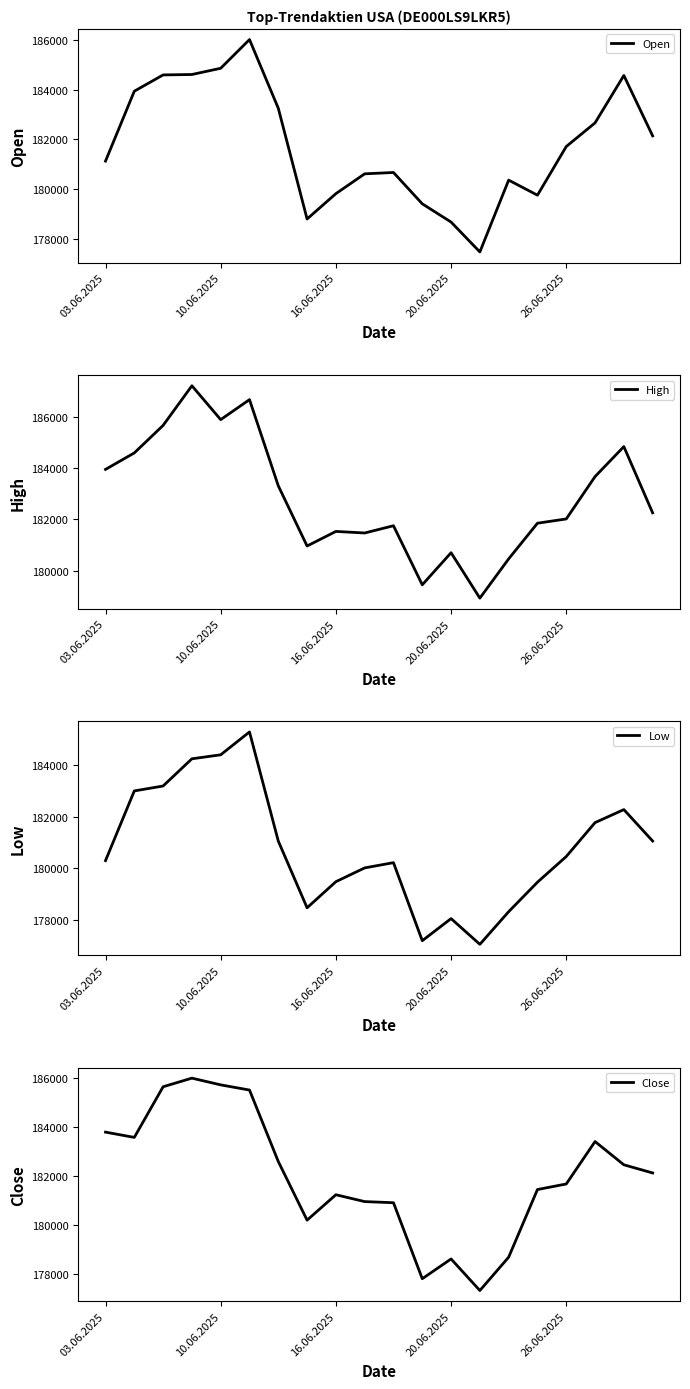

The Open series shows 254494 at 6. True or false?

False